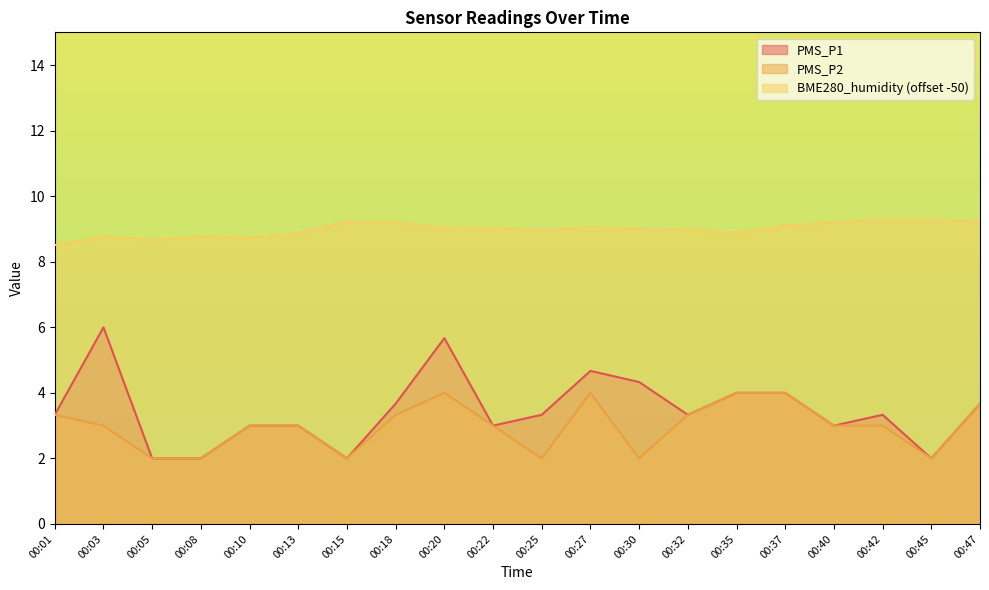

At which category is the sum across all series the highest?

00:20